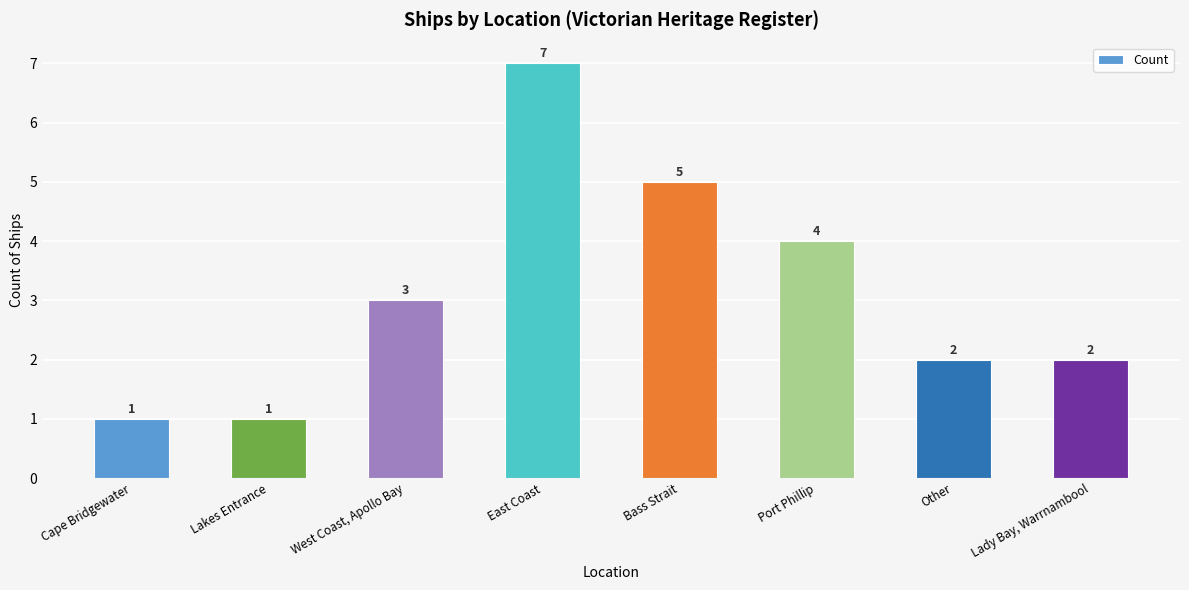

What position from the right is Cape Bridgewater?

8